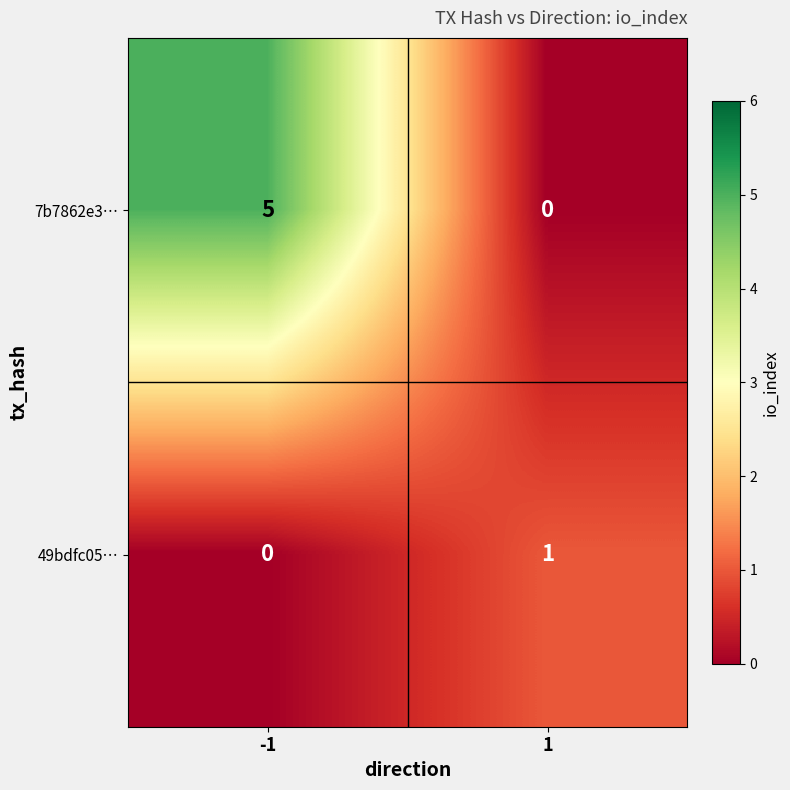

Reading left to right, transcribe all the data shown in this chart.

7b7862e3⋯: 5	0
49bdfc05⋯: 0	1